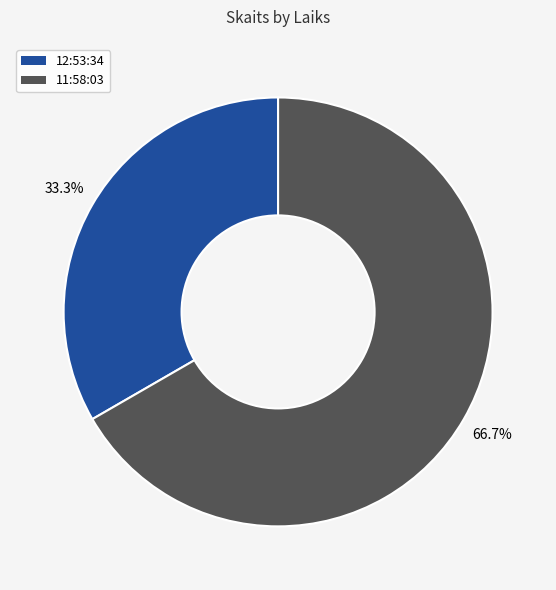

To the nearest percent, what is the average slice percentage?

50%